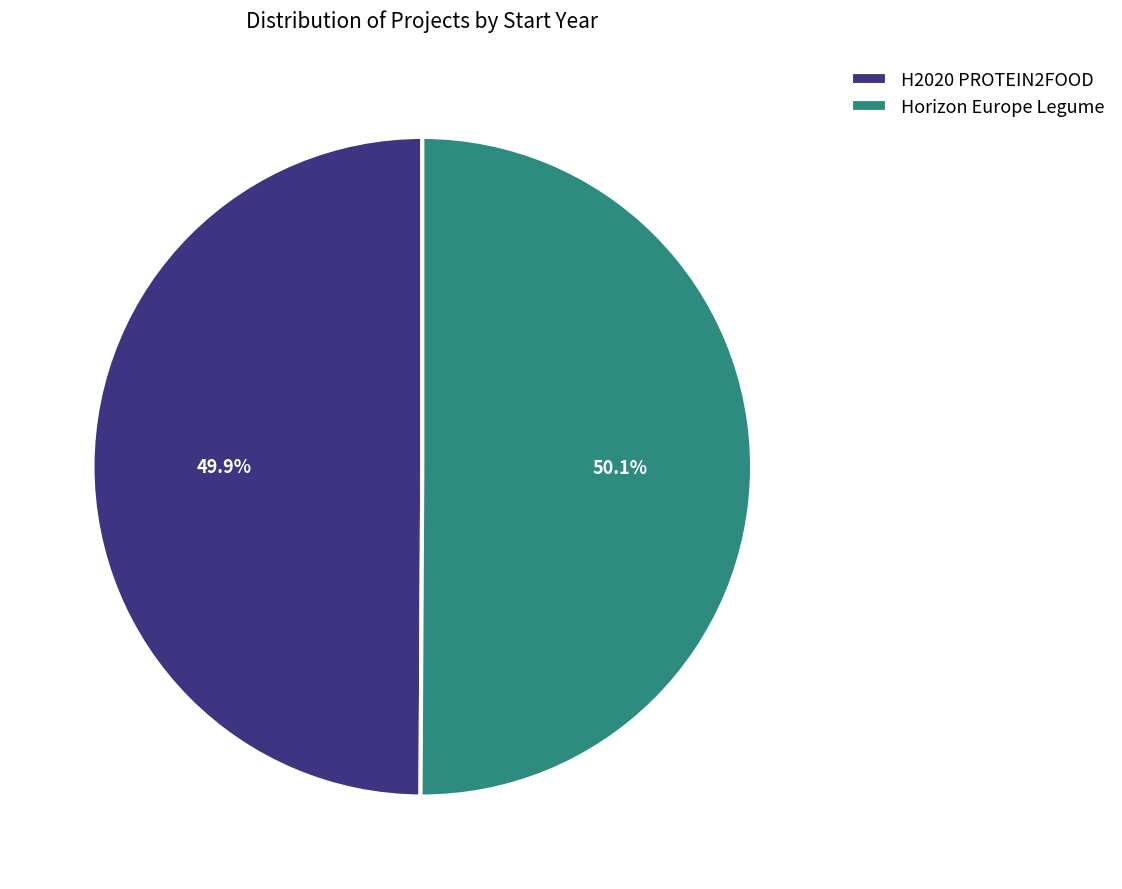

To the nearest percent, what percentage of the pie is Horizon Europe Legume?

50%